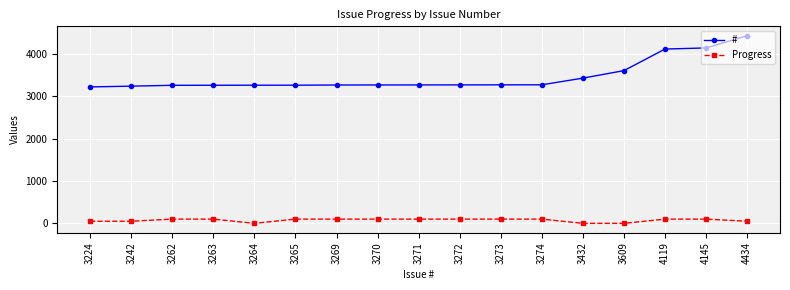

At which category is the sum across all series the highest?

4434